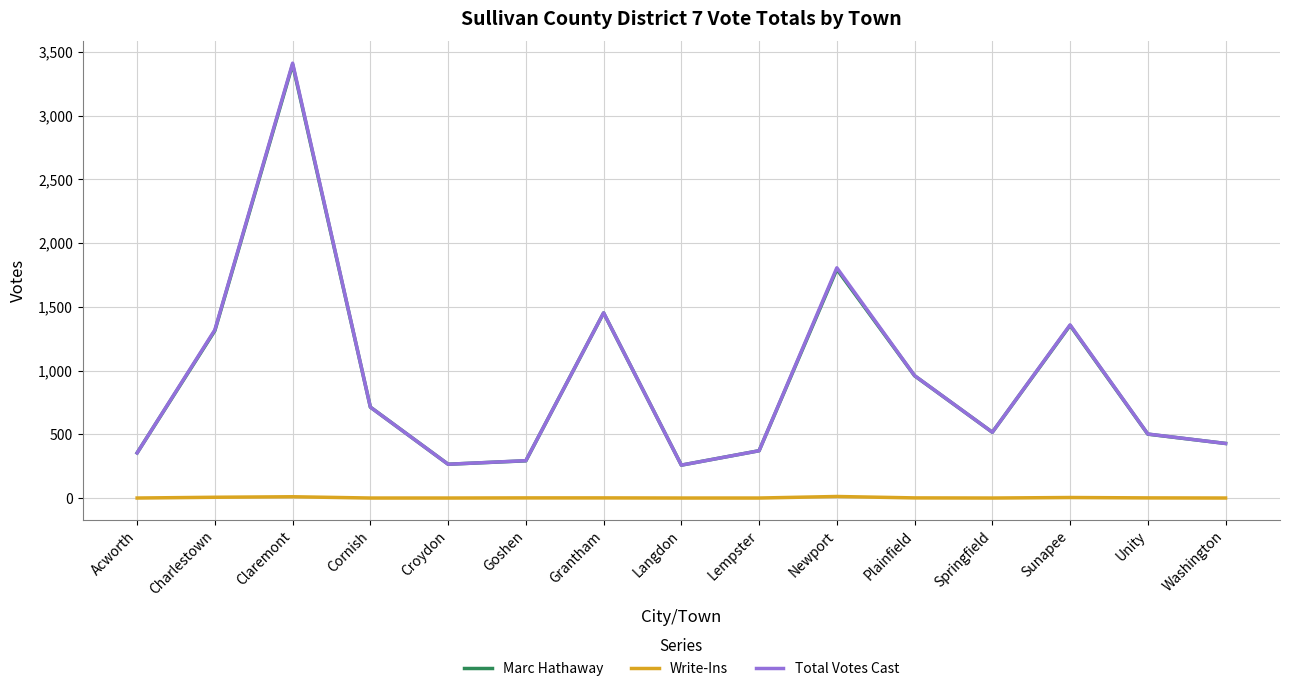

What is the greatest value displayed?

3411